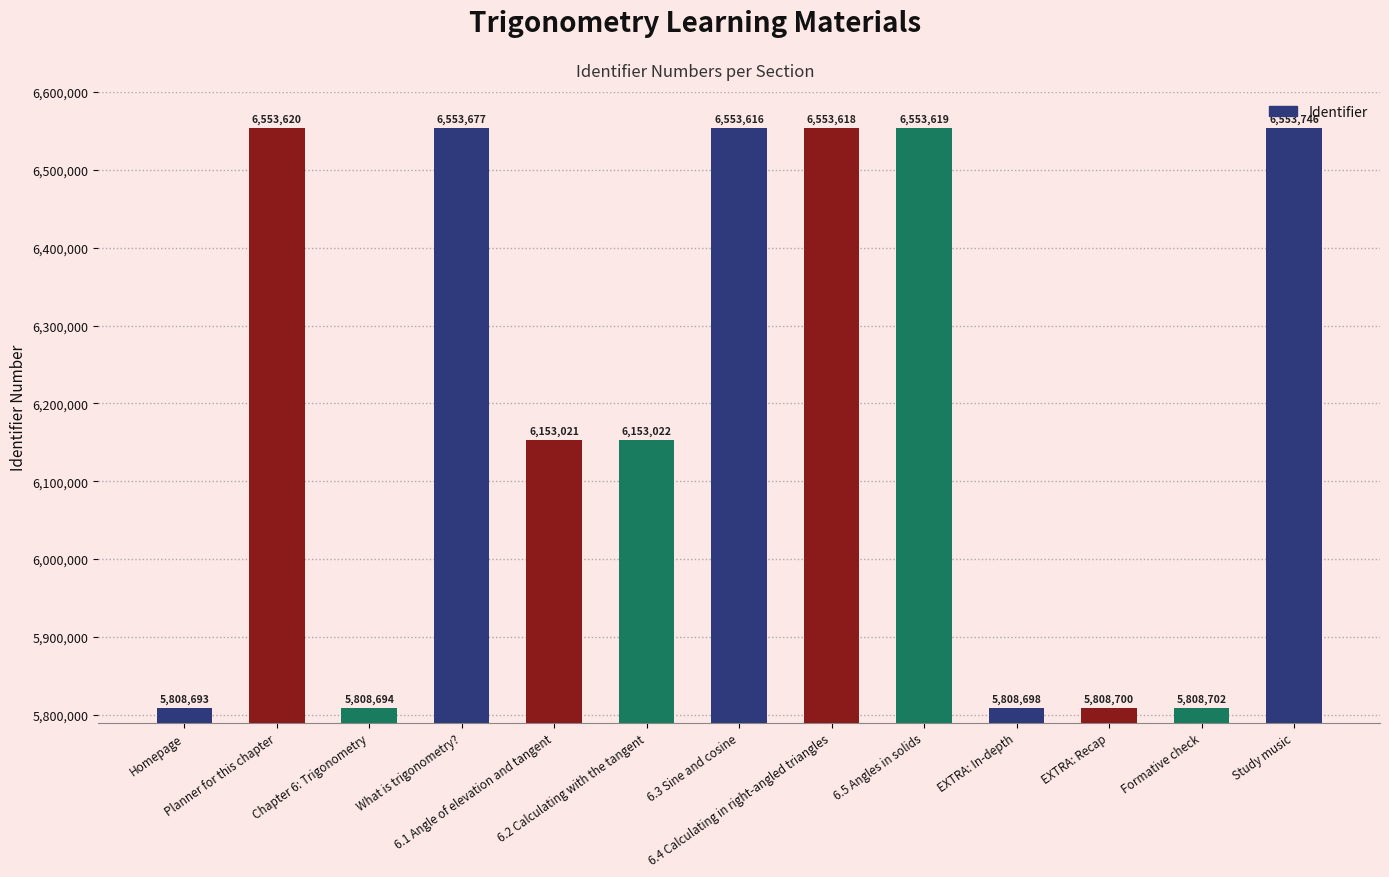

What value does the data have at 6.1 Angle of elevation and tangent, to the nearest 100?

6153000